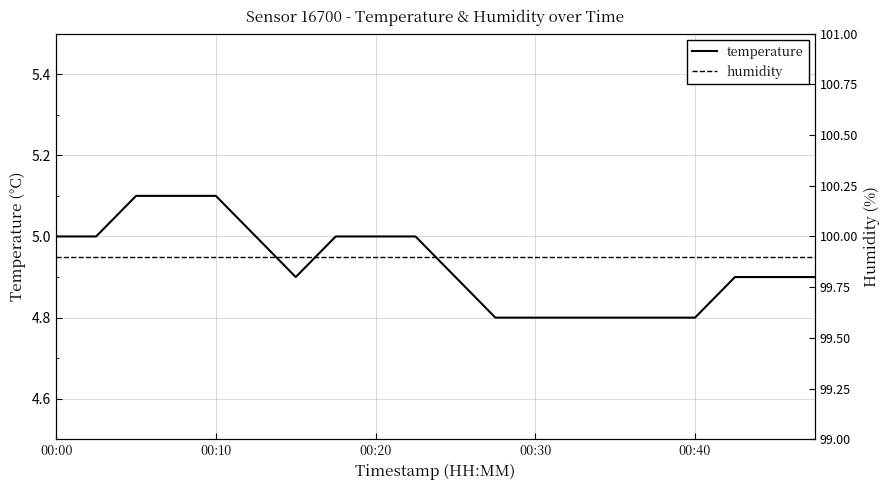

What is the label of the 4th point from the left?

00:30